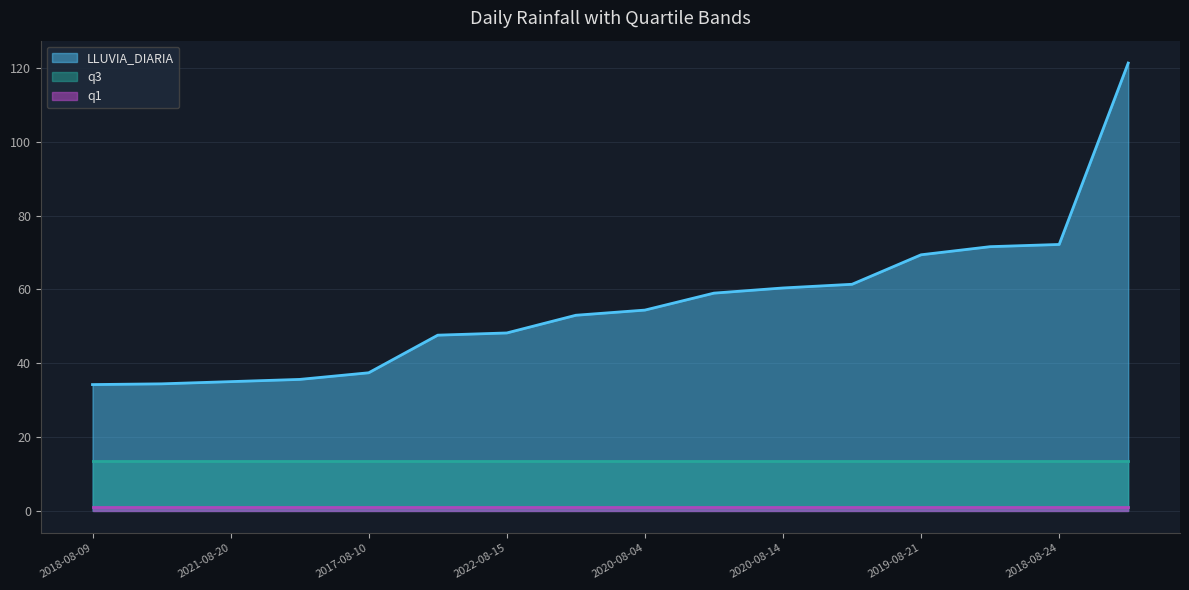

True or false: q1 has a value of 0.2 at 2020-08-14.

False